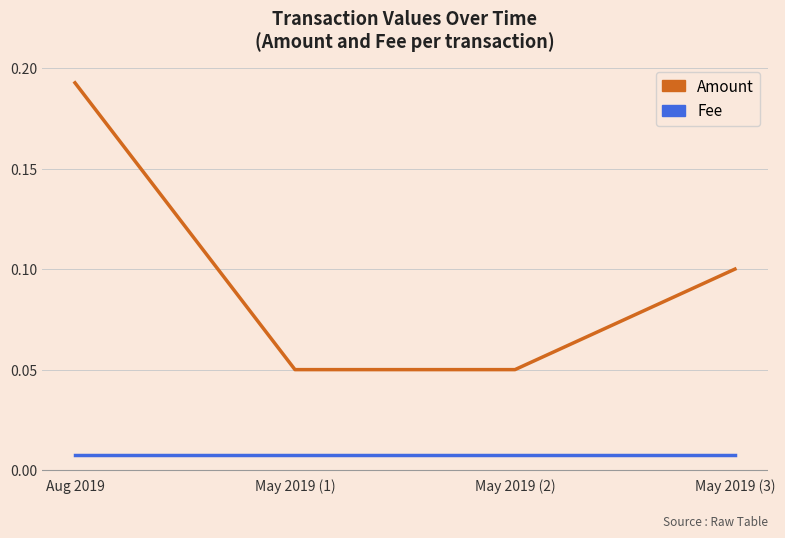

Rank the series by their average value, from lowest to highest.

Fee, Amount